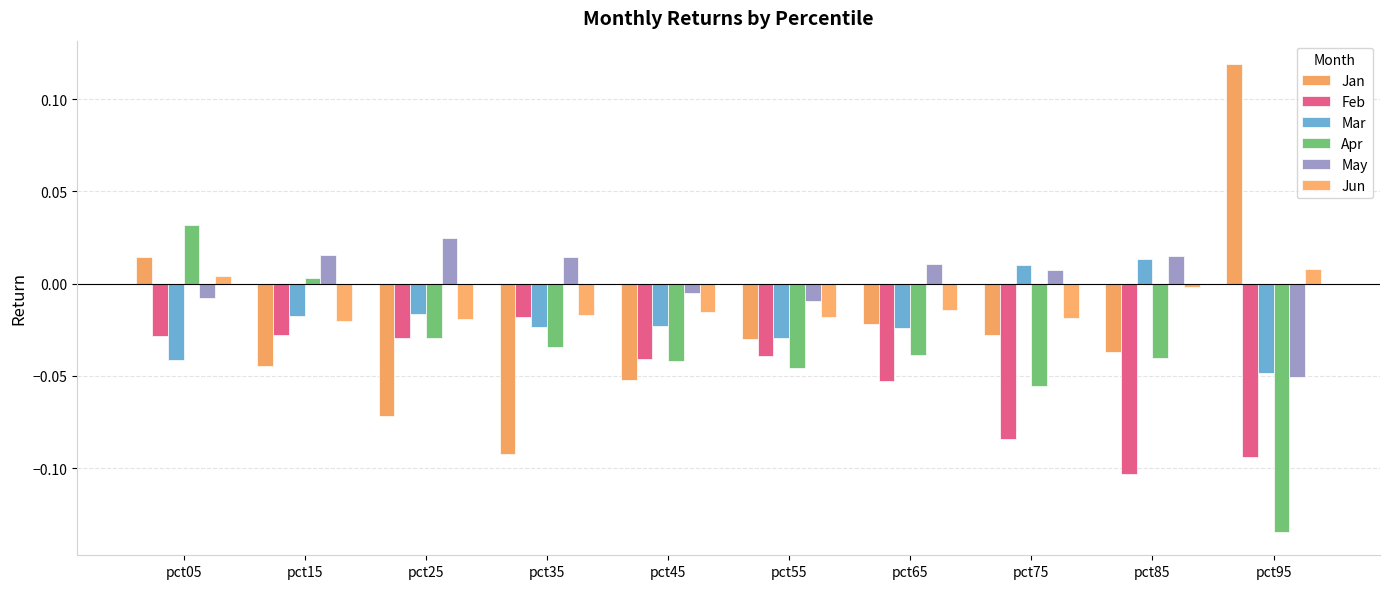

At which category is the sum across all series the highest?

pct05